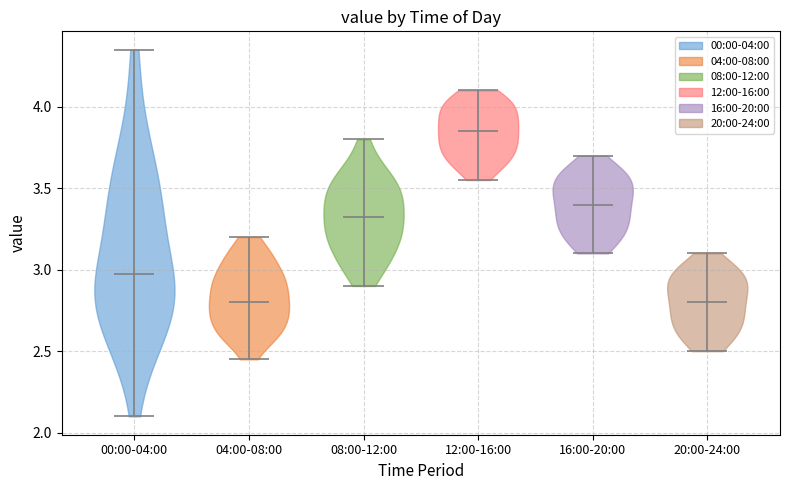

Which violin has the highest median line?

12:00-16:00